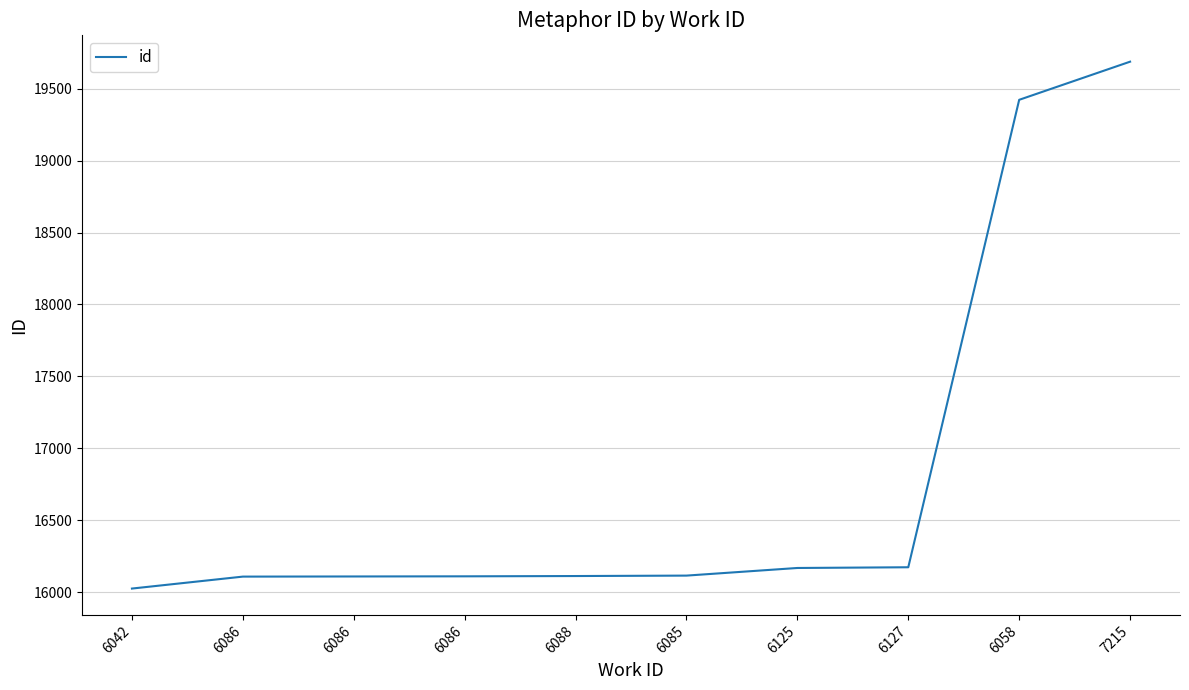

What is the label of the 5th point from the right?

6085